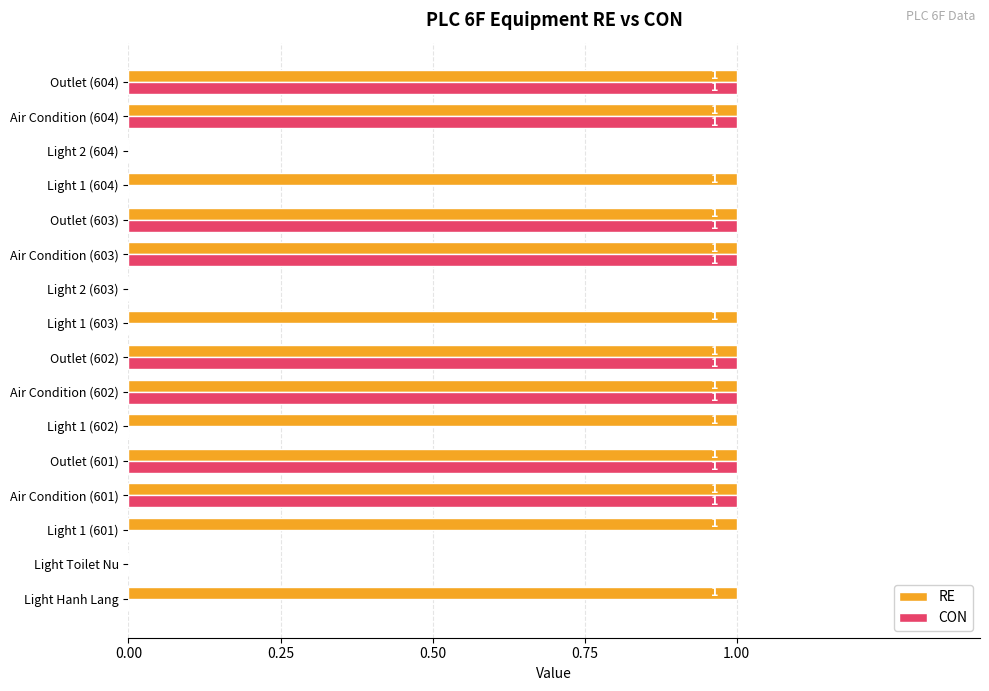

What are all the series names shown in the legend?

RE, CON